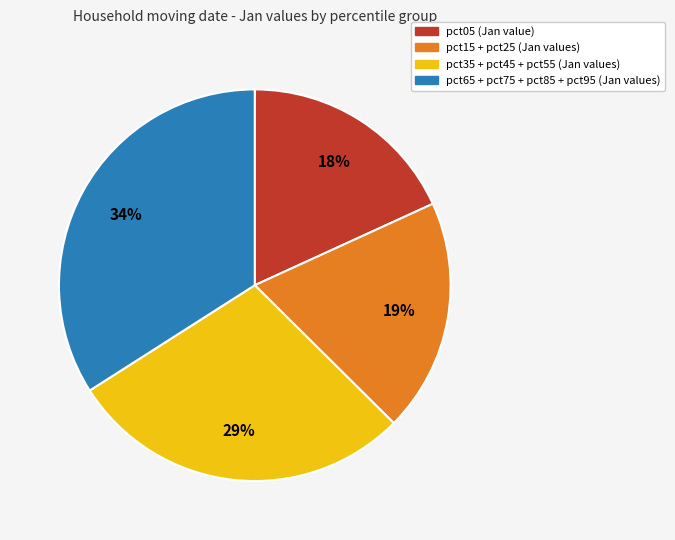

Is there any slice that represents more than half of the pie?

No